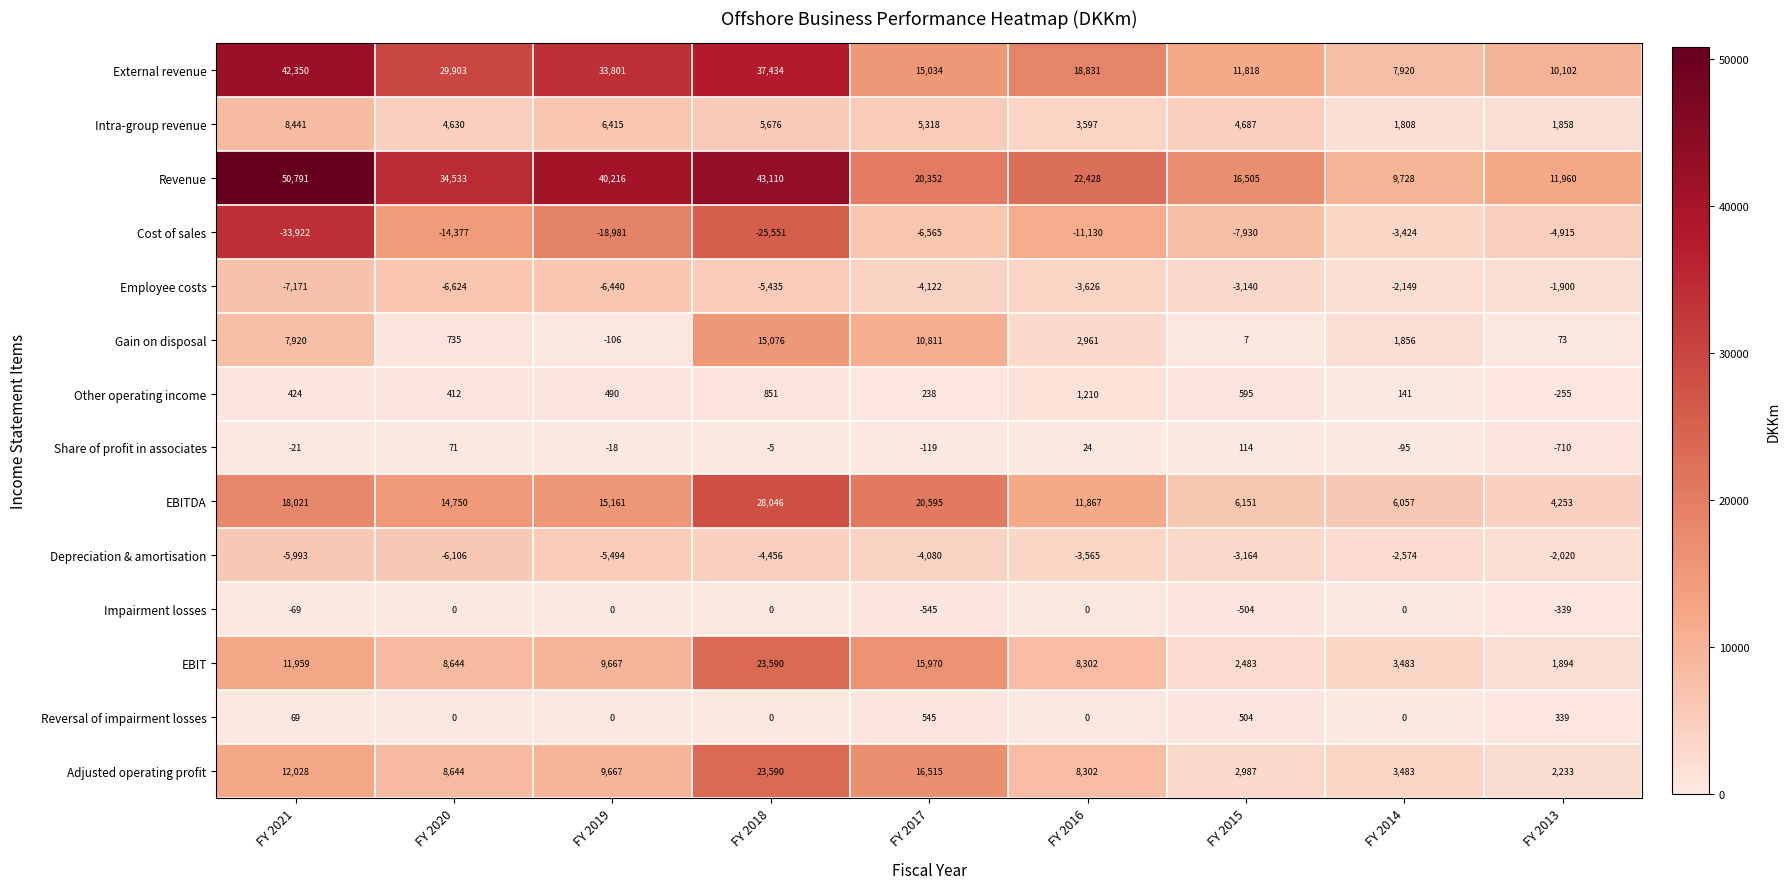

How many data points does each series have?

9